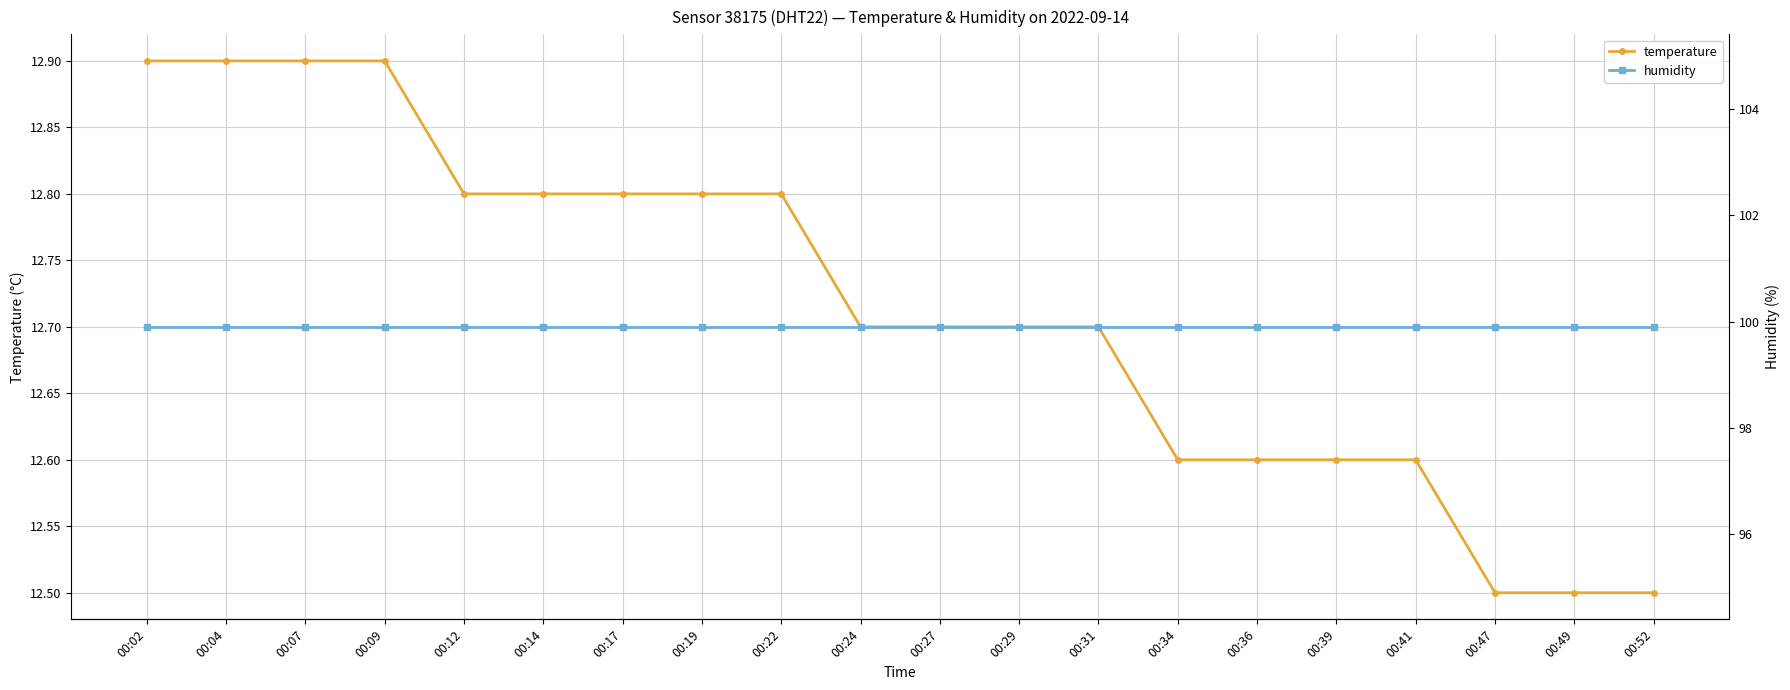

At which category is the sum across all series the highest?

00:02